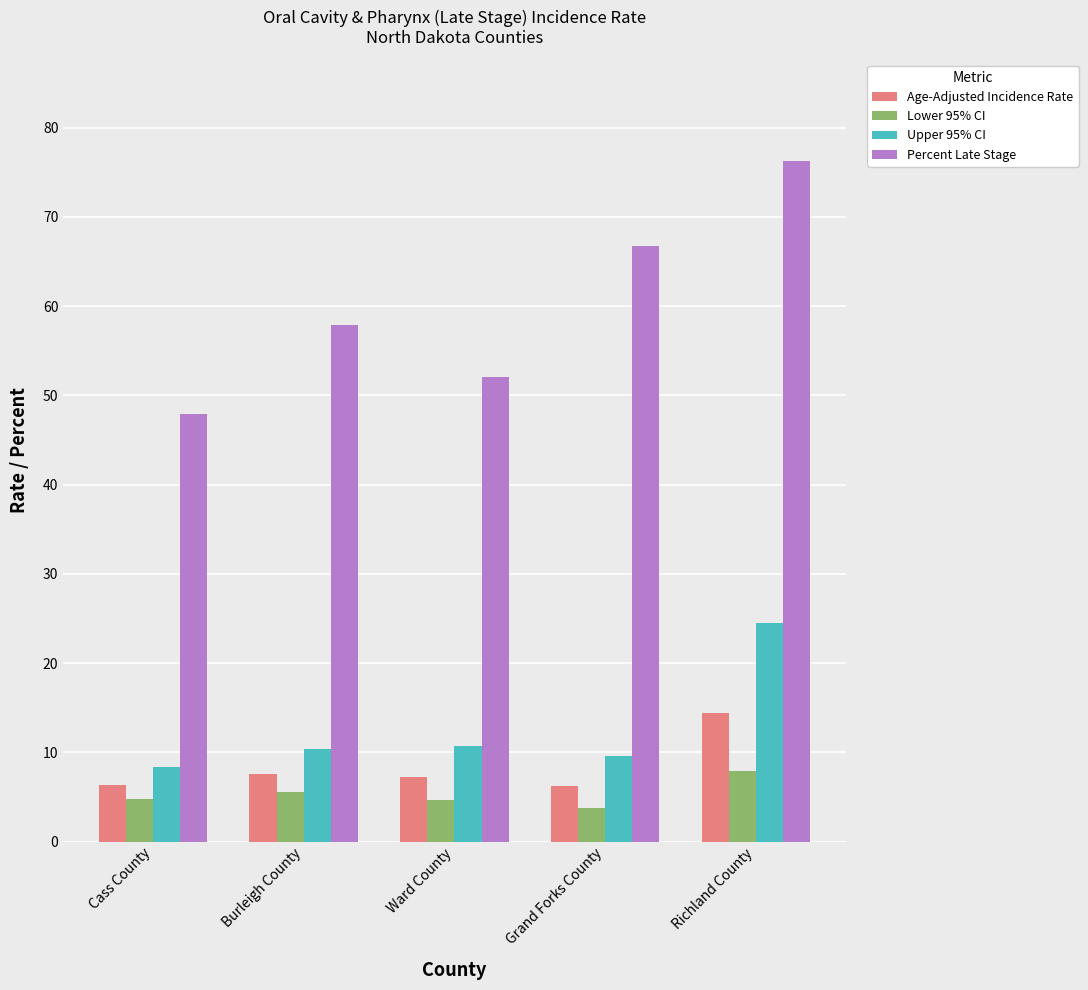

Which series changed the most between Cass County and Burleigh County?

Percent Late Stage